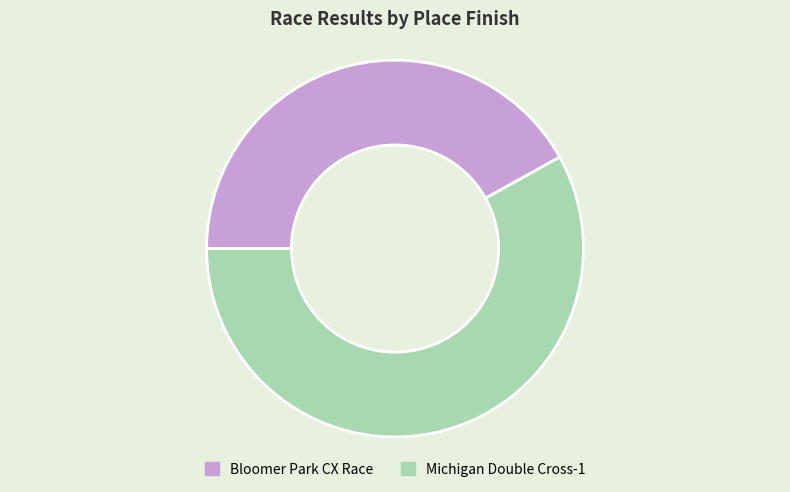

Rank the categories by value from highest to lowest.

Michigan Double Cross-1, Bloomer Park CX Race